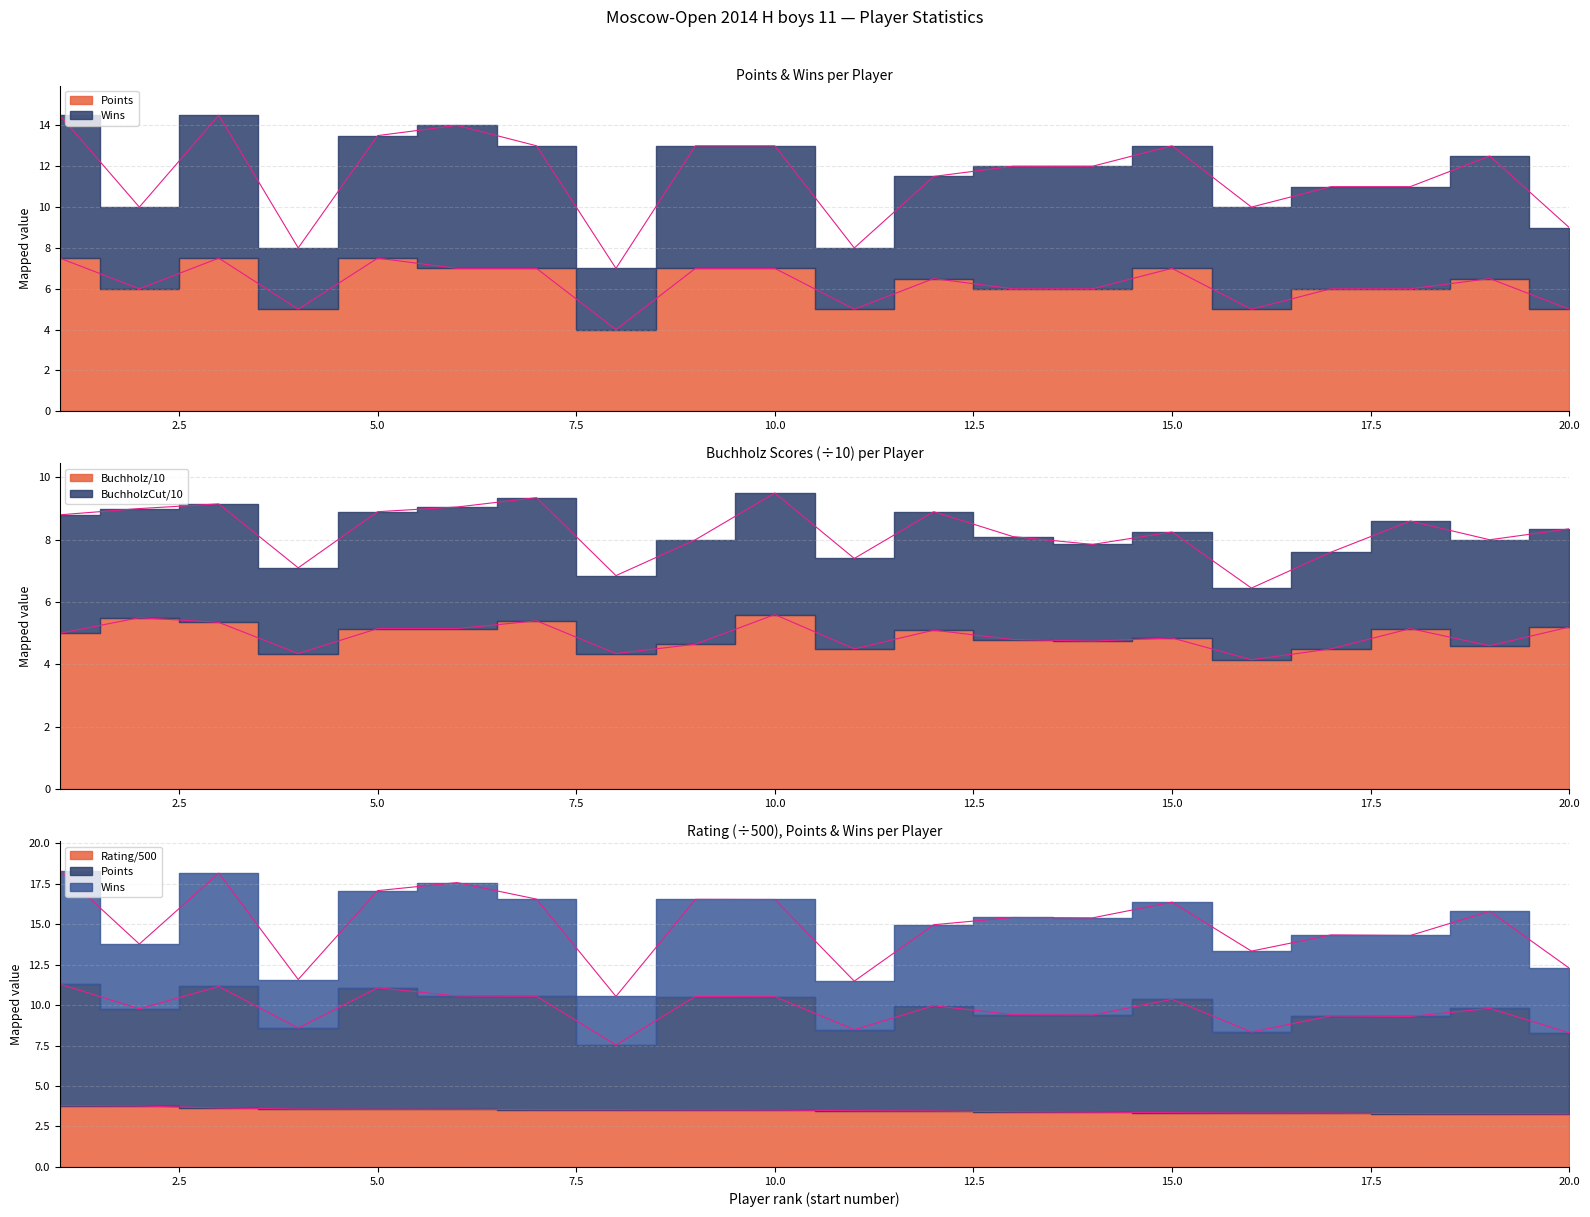

True or false: Rating and Buchholz cross at least once.

False